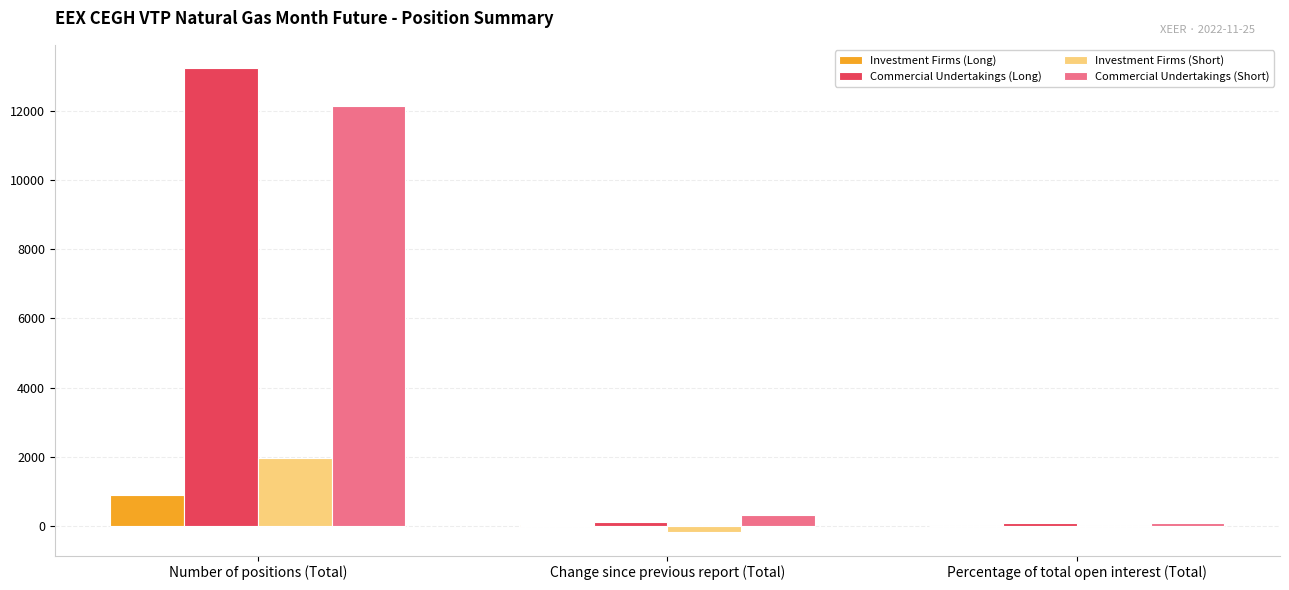

Which series has the largest total across all categories?

Commercial Undertakings (Long)